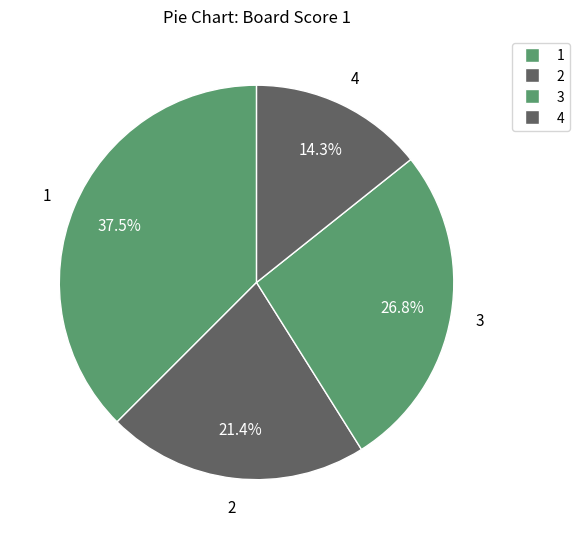

Count the number of slices in the pie.

4